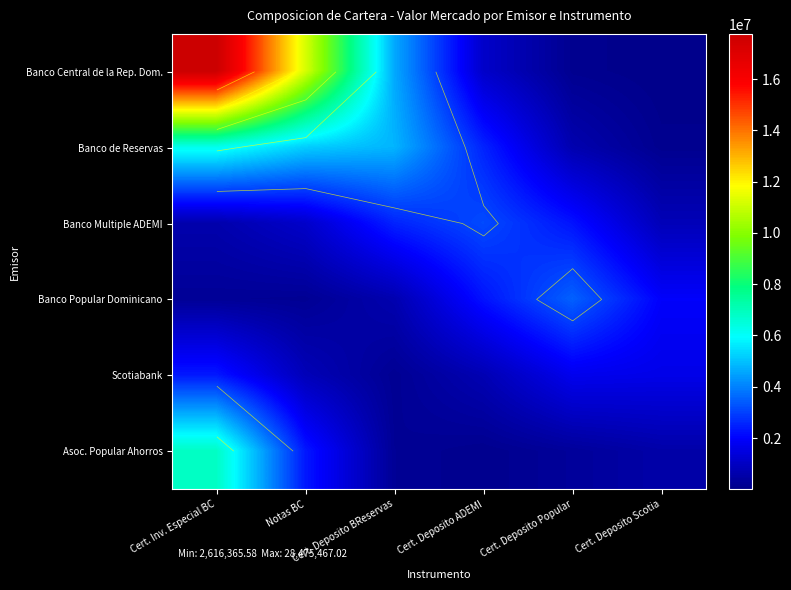

What is the difference between the second highest and second lowest values in the Banco Central de la Rep. Dom. series?

11111643.6